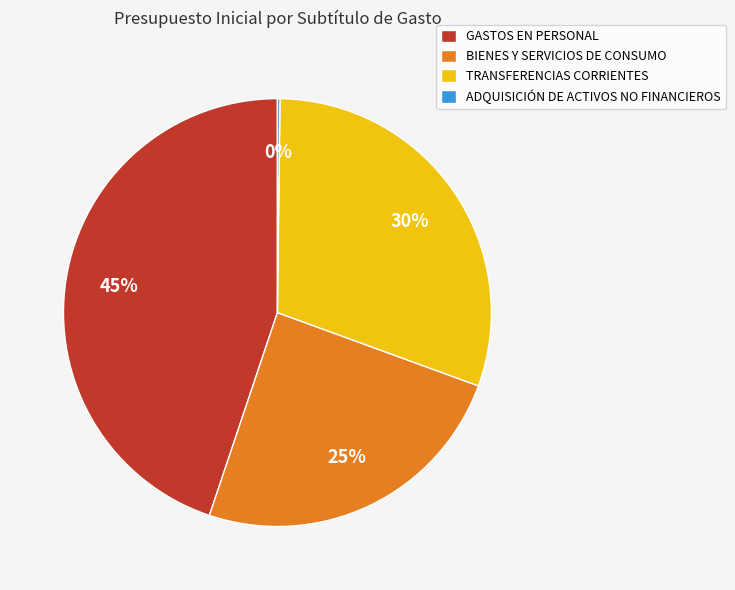

Between GASTOS EN PERSONAL and TRANSFERENCIAS CORRIENTES, which is larger?

GASTOS EN PERSONAL